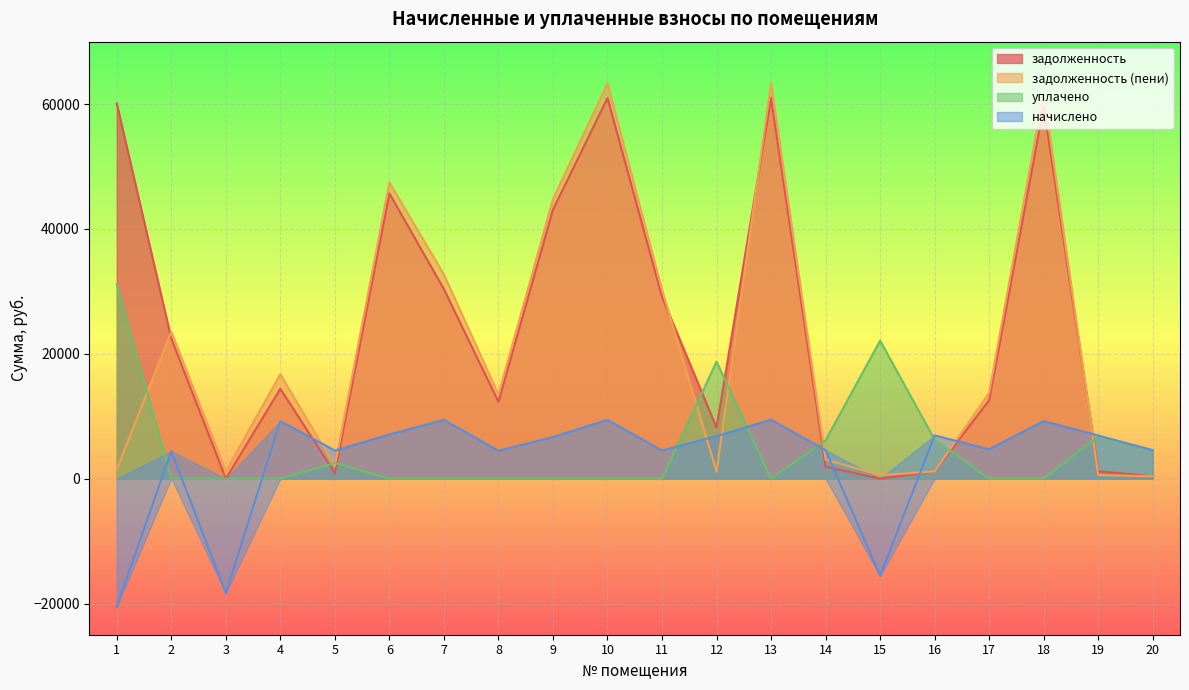

Which category has the highest value in the задолженность (пени) series?

10